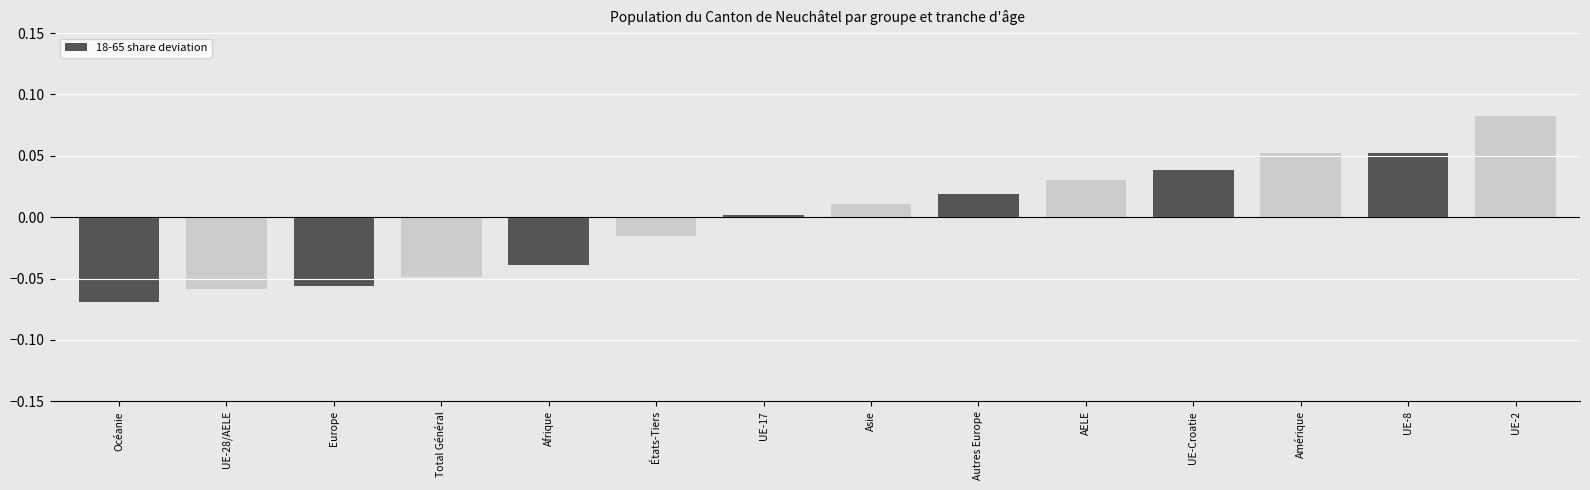

How many bars are there in total?

14